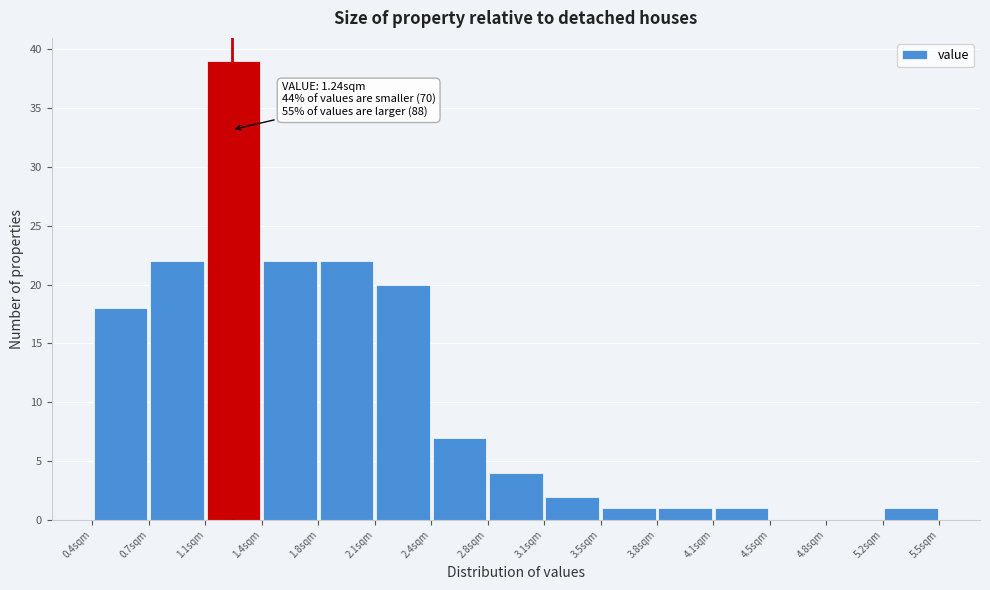

Over which range of the x-axis is the bar tallest?

1.08 to 1.42